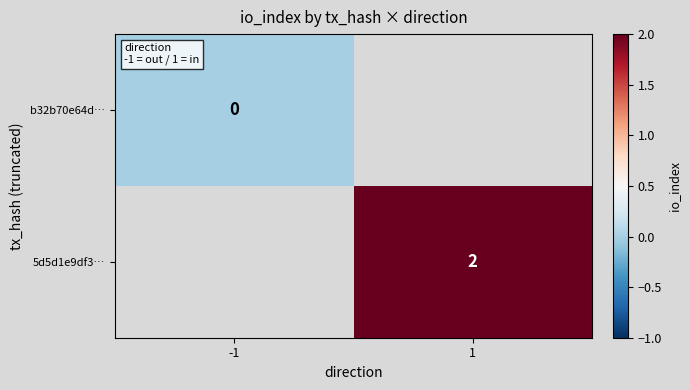

At which category does the chart reach its minimum across all series?

-1